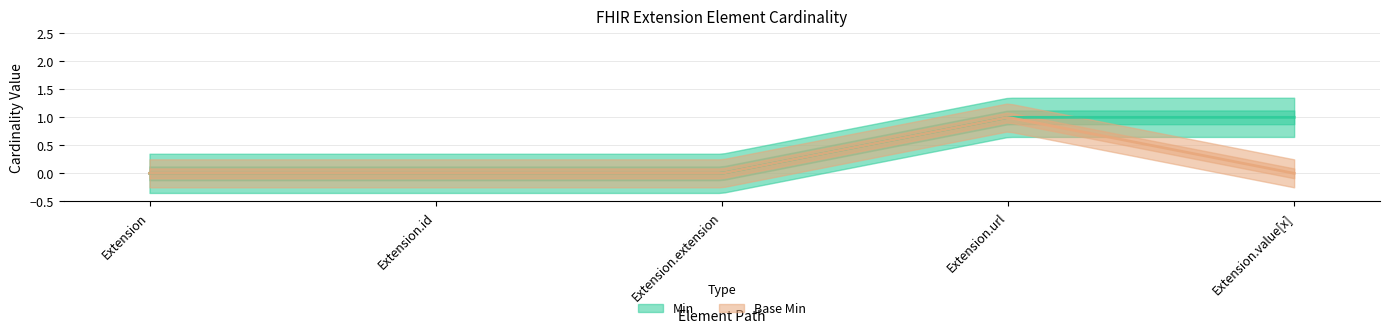

Between Extension.value[x] and Extension, which is larger?

Extension.value[x]